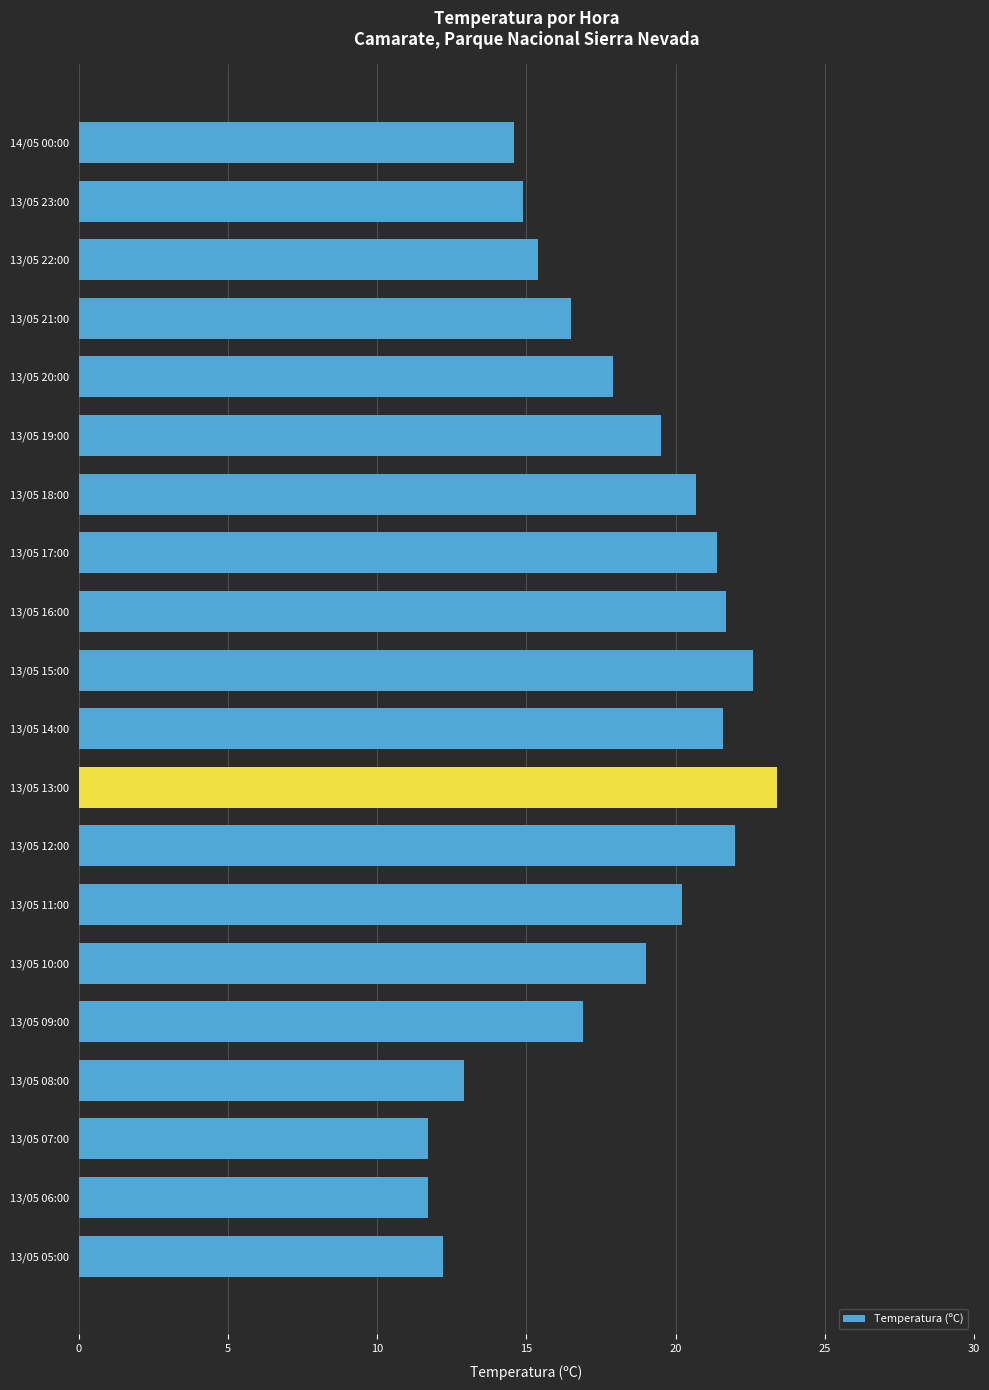

The chart shows a value of 19.5 at 13/05 19:00. True or false?

True